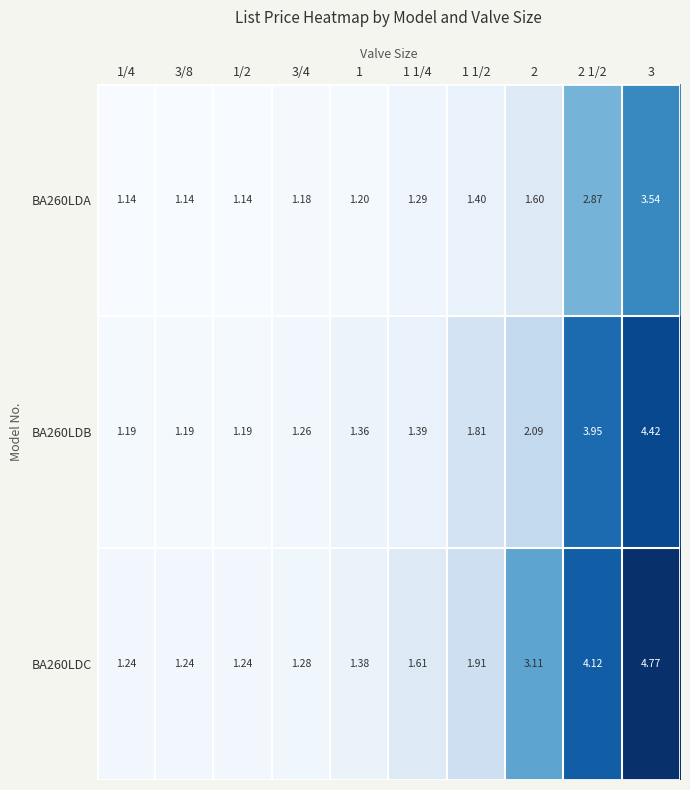

List the series in order of their overall mean, lowest first.

BA260LDA, BA260LDB, BA260LDC